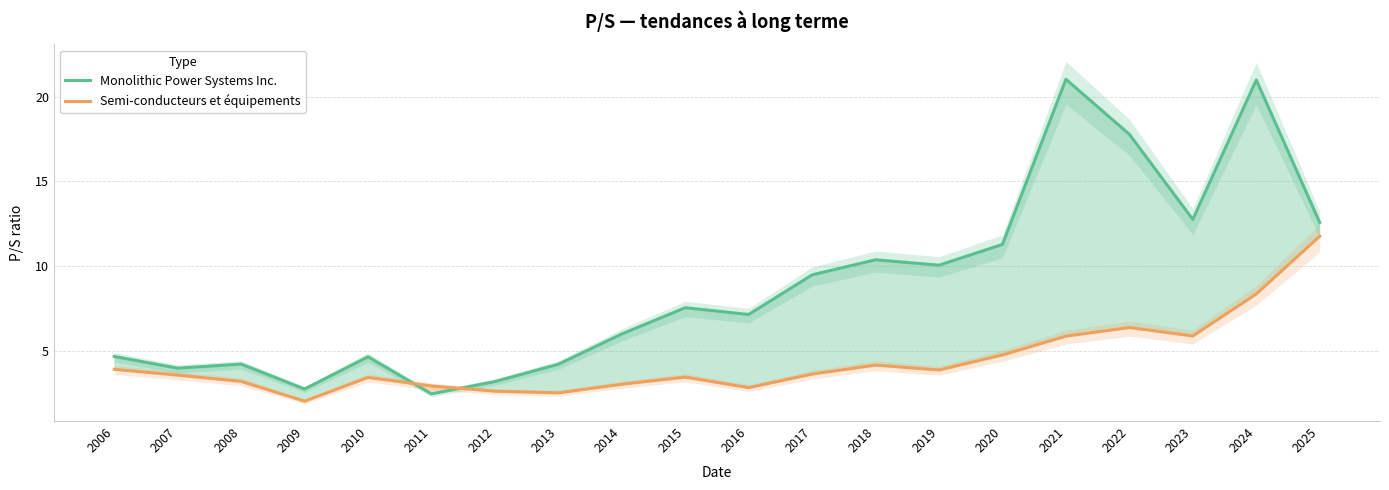

What is the sum of the Monolithic Power Systems Inc. values at 2022 and 2006?

22.4